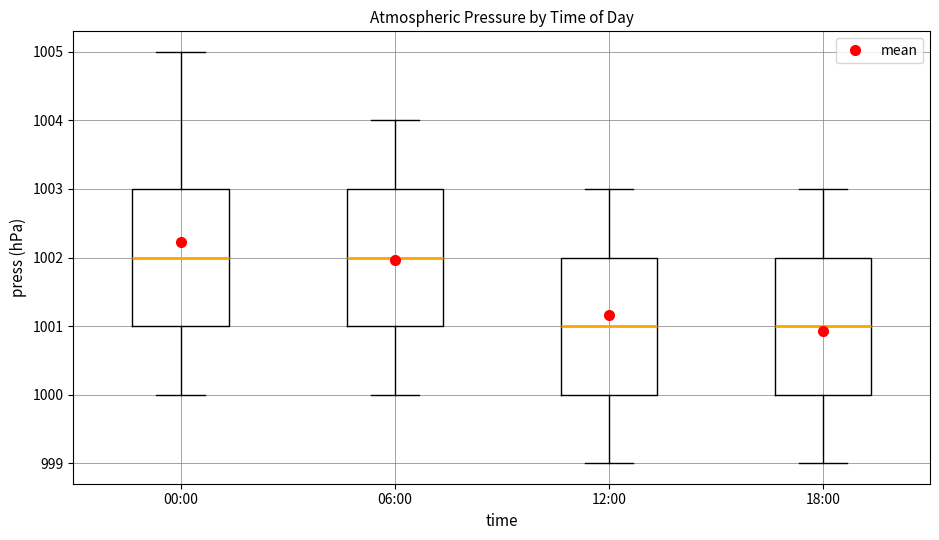

Reading left to right, transcribe this box plot: for each box, give where its median line is, the range the box spans, and where its two whiskers end, as read against the y-axis. The values are not printed on the chart, so give them approximately, as read against the axis.

00:00: median 1002, box 1001 to 1003, whiskers 1000 to 1005
06:00: median 1002, box 1001 to 1003, whiskers 1000 to 1004
12:00: median 1001, box 1000 to 1002, whiskers 999 to 1003
18:00: median 1001, box 1000 to 1002, whiskers 999 to 1003